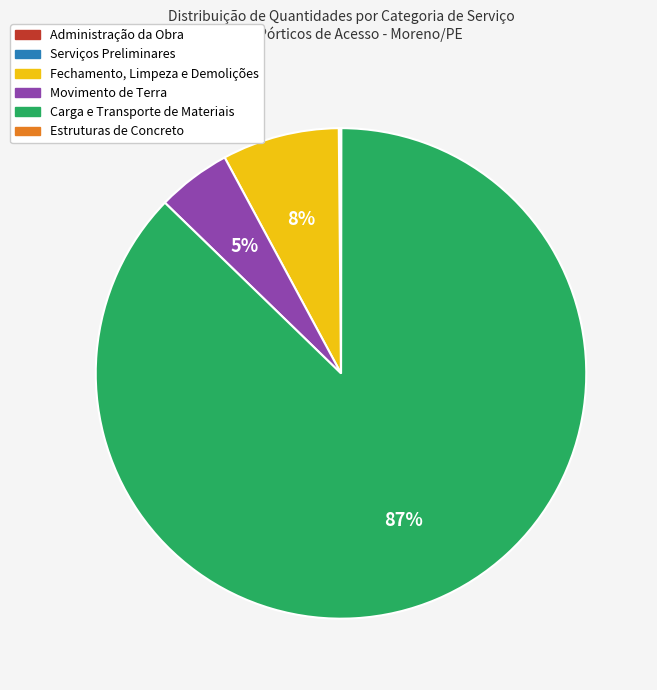

Is there any slice that represents more than half of the pie?

Yes